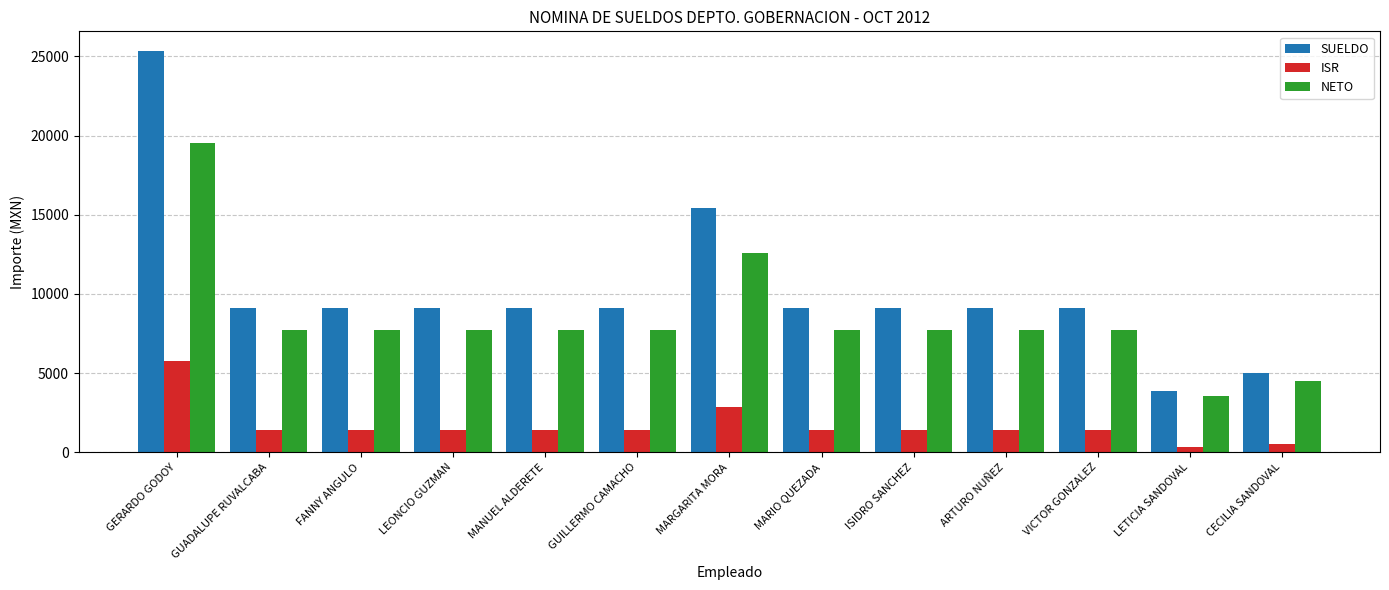

Which series has the widest spread of values?

SUELDO